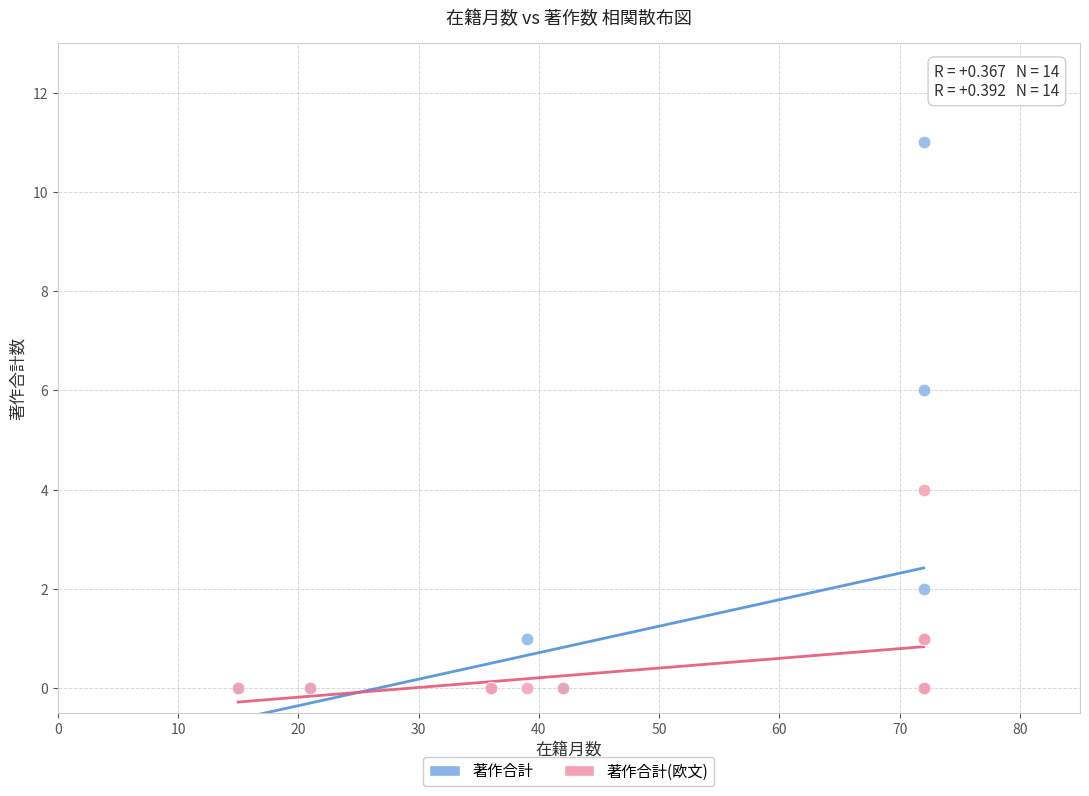

Which series has the largest Y range (max minus min)?

著作合計